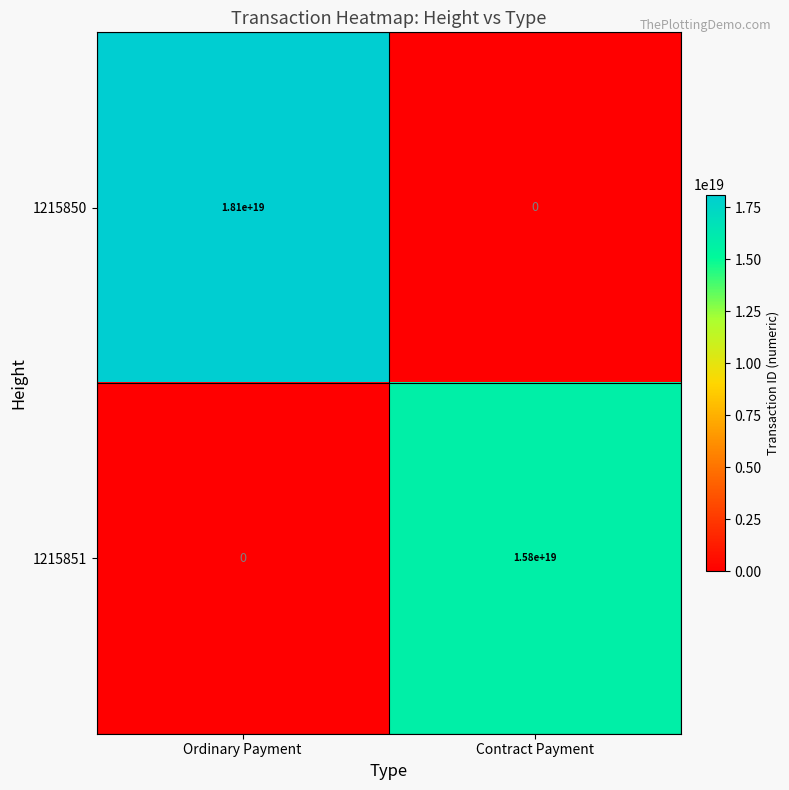

List the series in order of their peak value, highest first.

1215850, 1215851